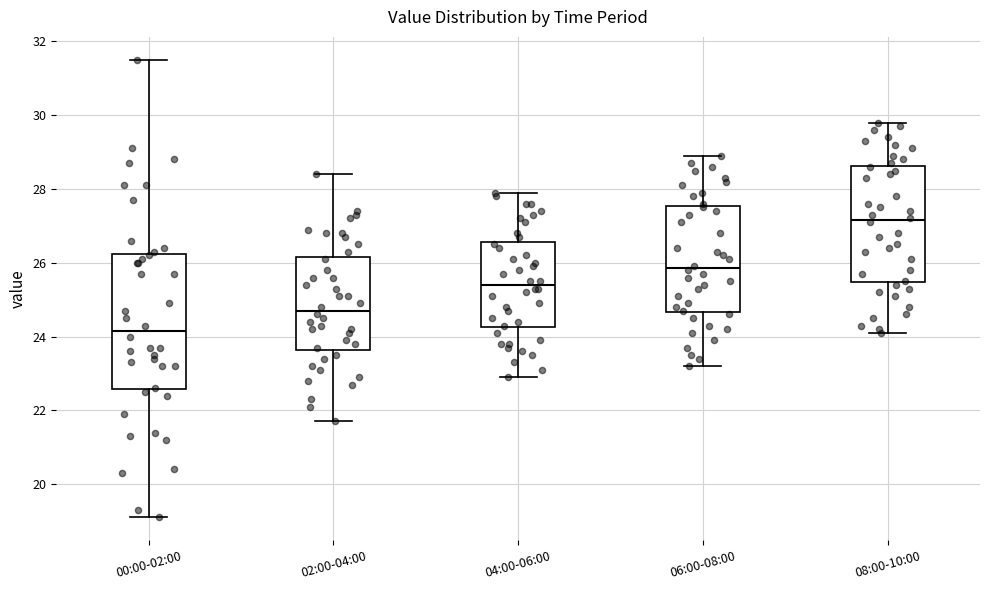

Which box is the tallest, from its lower edge to its upper edge?

00:00-02:00